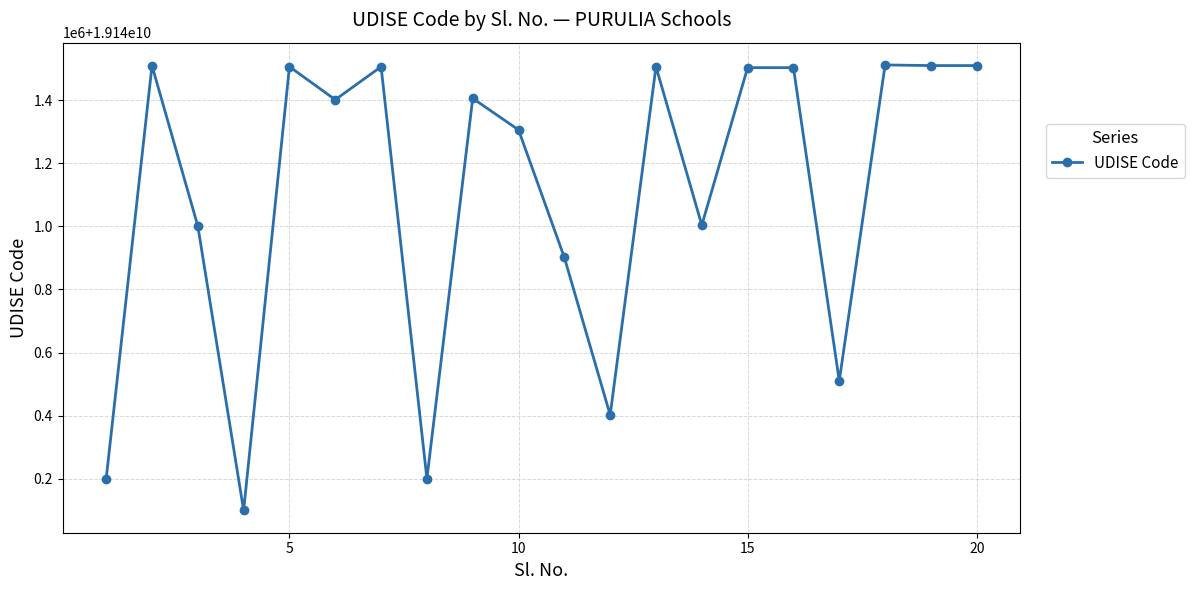

Does the chart have visible grid lines?

Yes